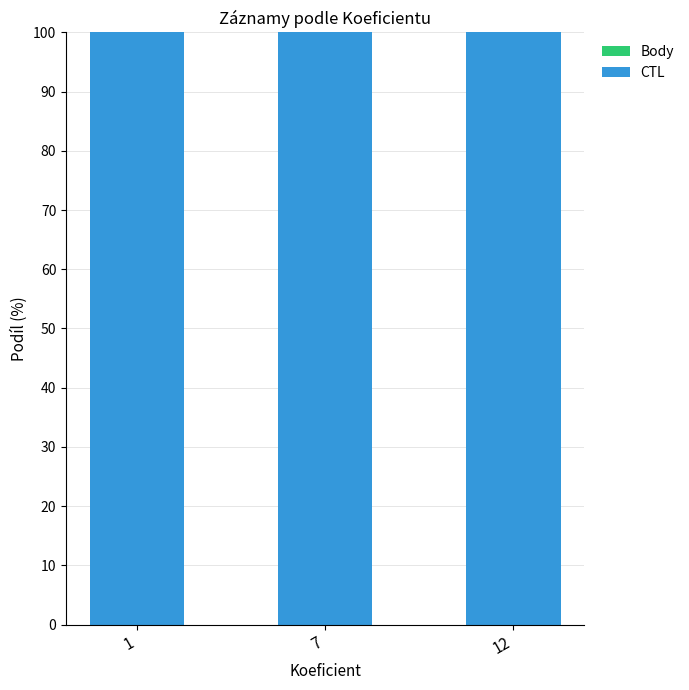

How many data points does each series have?

3